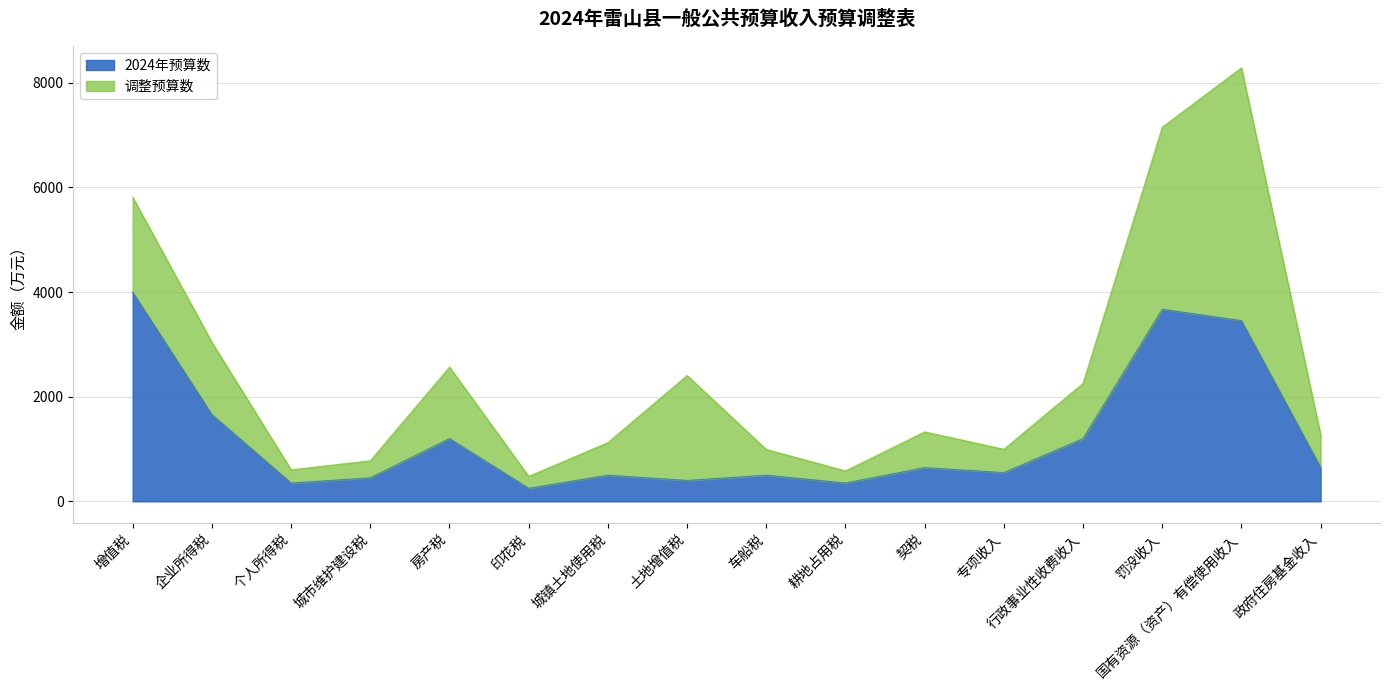

Does the chart display data point markers on the line(s)?

No